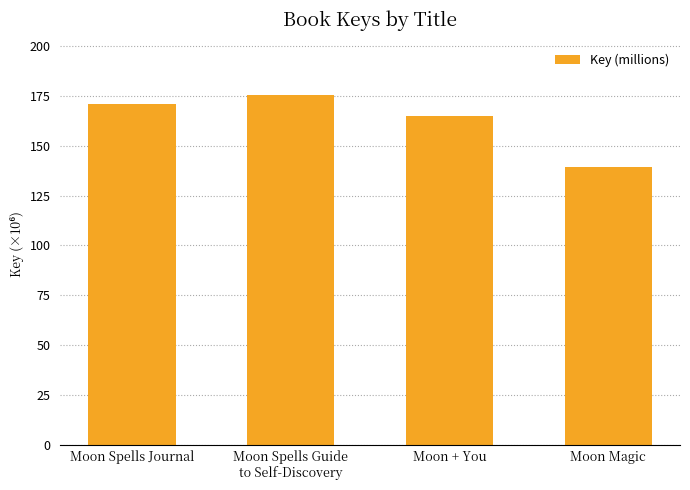

What is the maximum value shown in the chart?

175.4